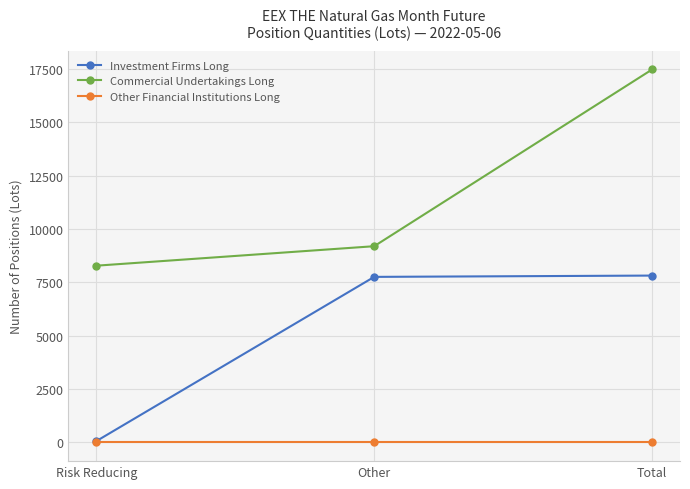

True or false: Investment Firms Long has a value of 7759 at Other.

True